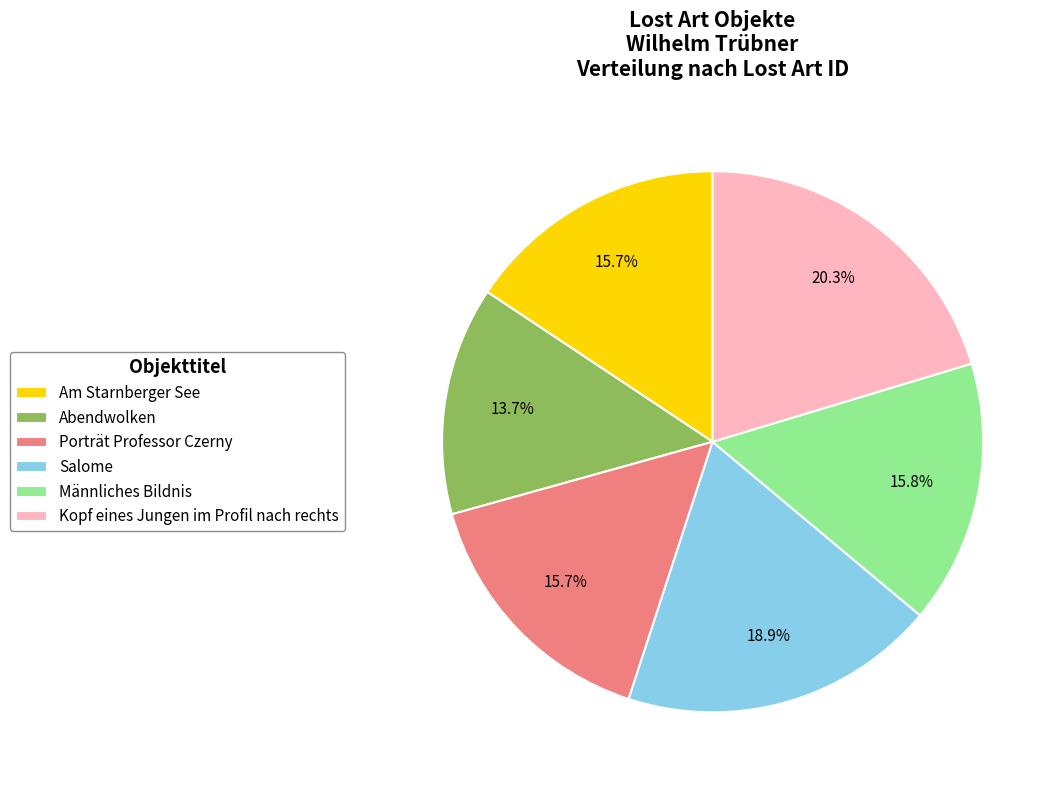

Which category has the smallest portion of the pie?

Abendwolken